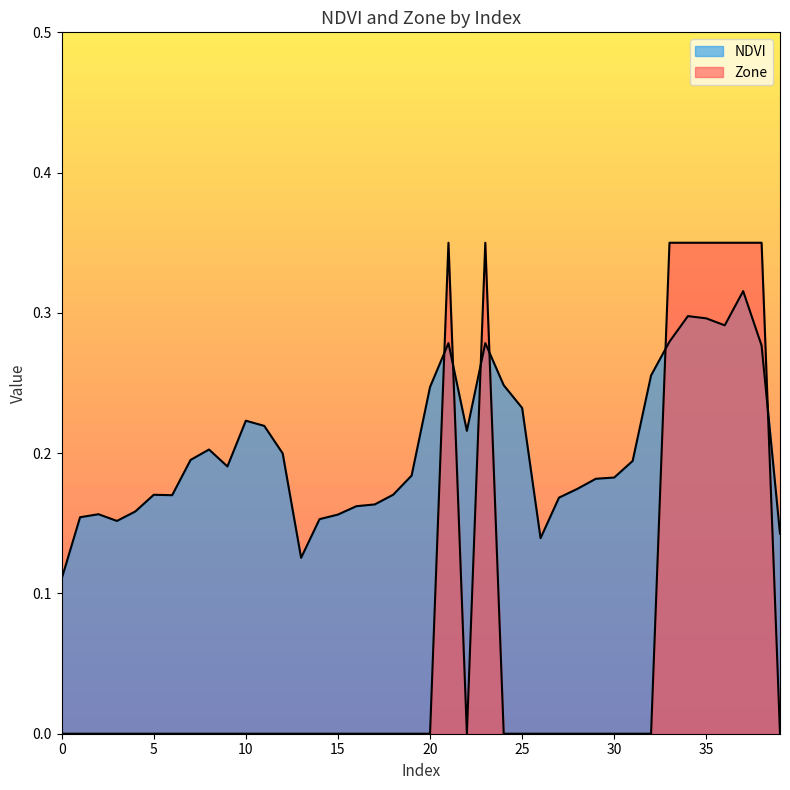

True or false: NDVI has more than 1 points higher than both neighbors.

True